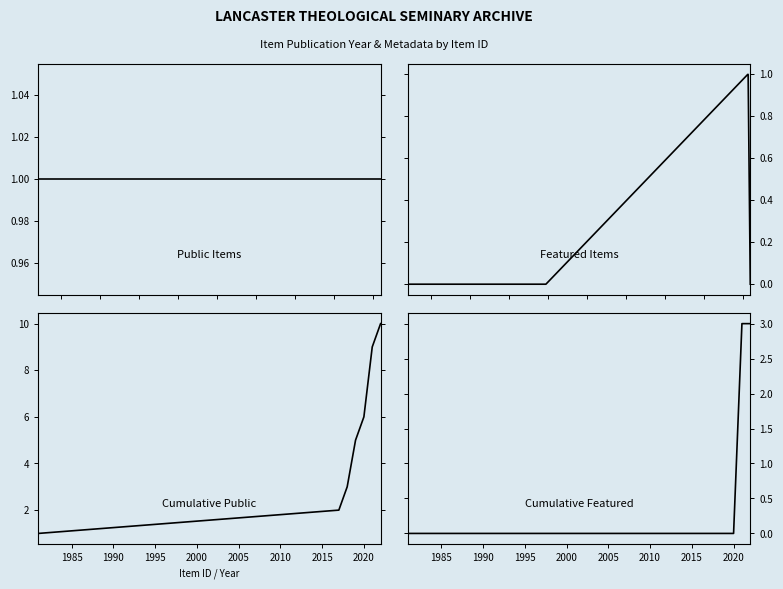

Where is the data nearest to the value 0?

81